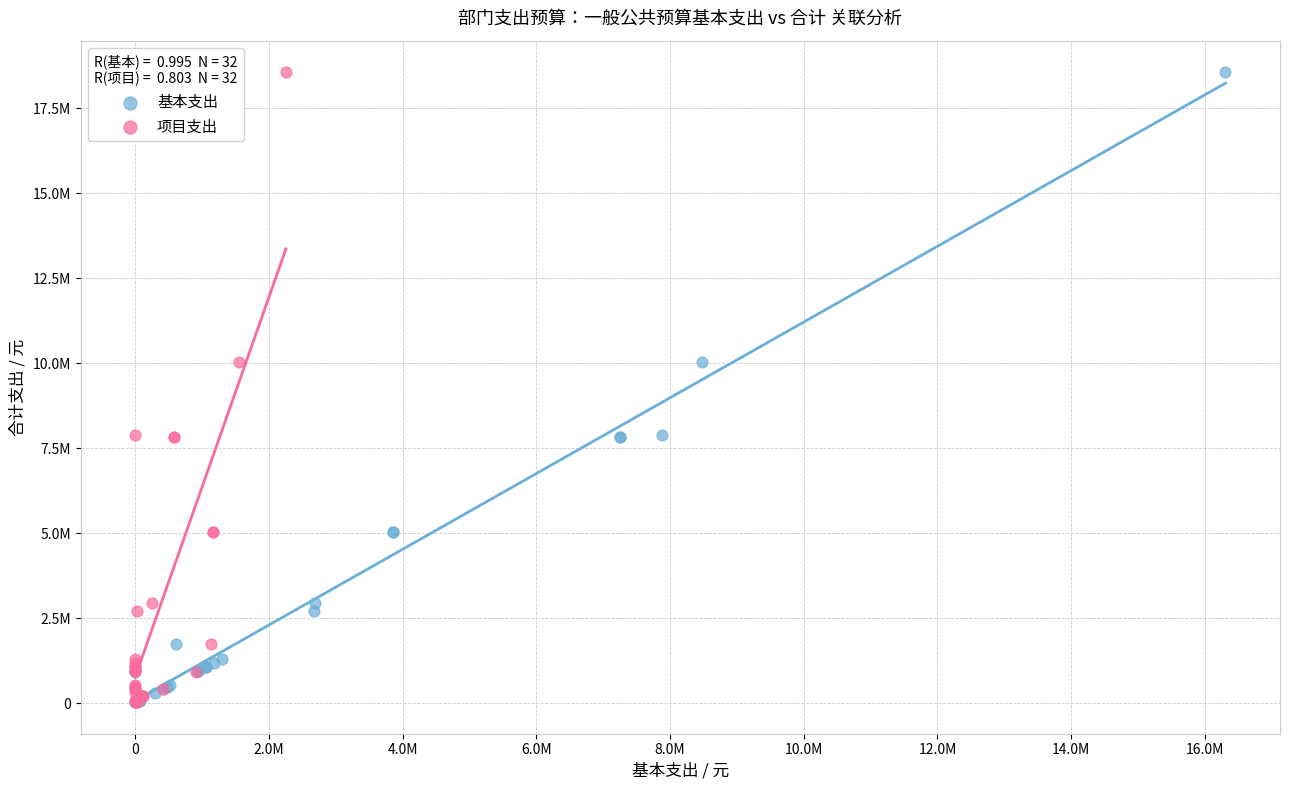

What are all the series names shown in the legend?

基本支出, 项目支出